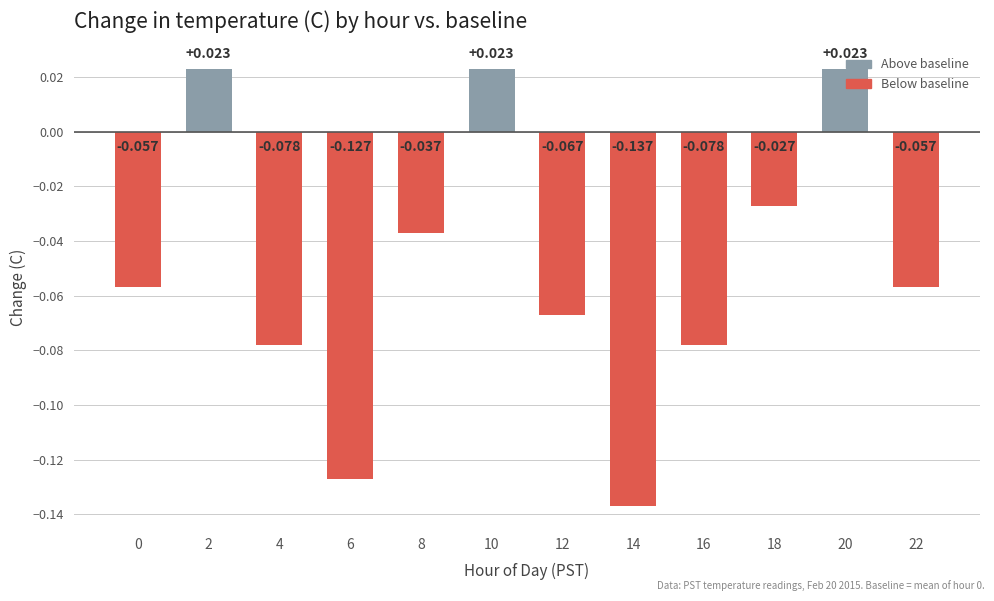

Reading right to left, extract all data points from this chart.

22=-0.1	20=0.0	18=-0.0	16=-0.1	14=-0.1	12=-0.1	10=0.0	8=-0.0	6=-0.1	4=-0.1	2=0.0	0=-0.1